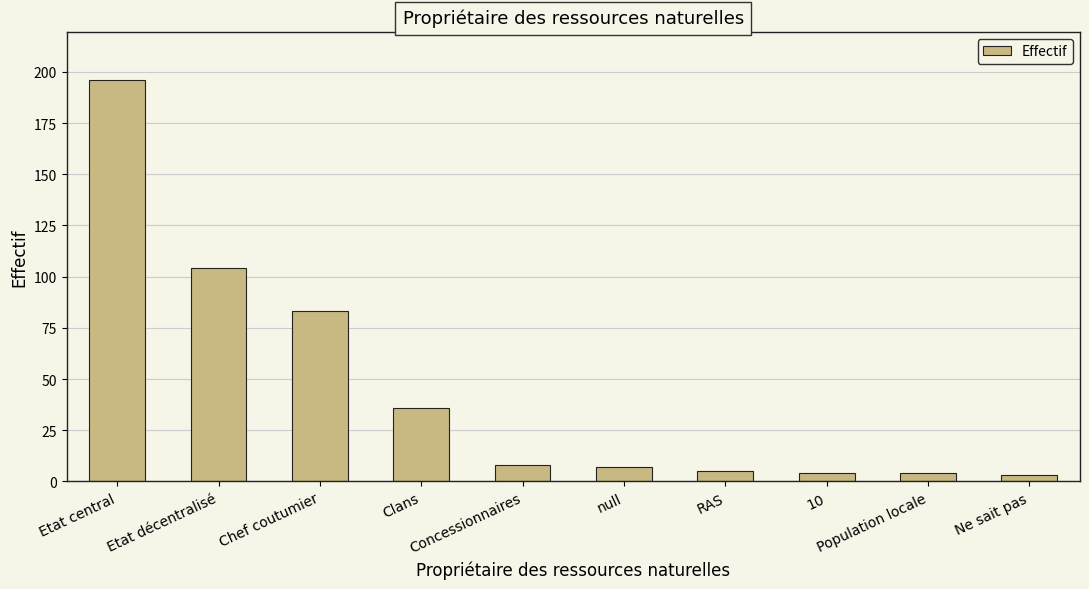

Which category has the highest value across all series?

Etat central